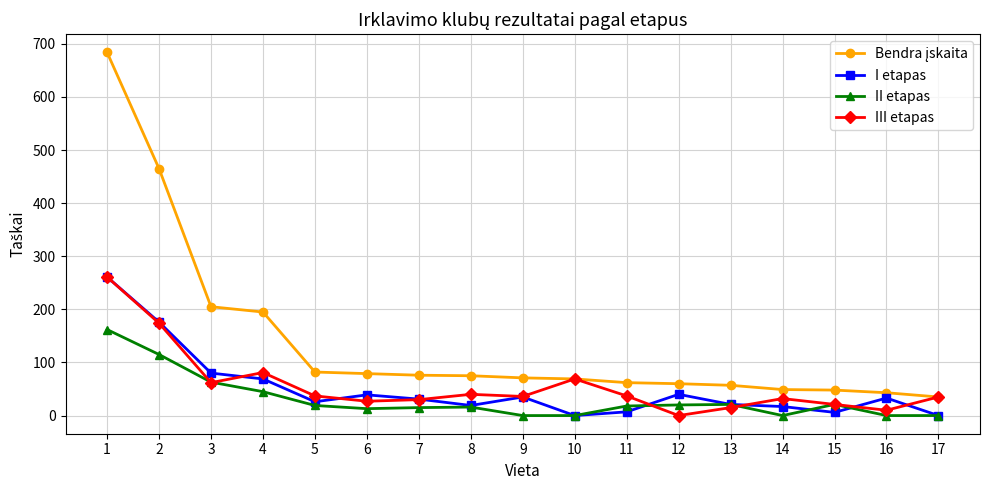

Where is the first local minimum for III etapas?

3